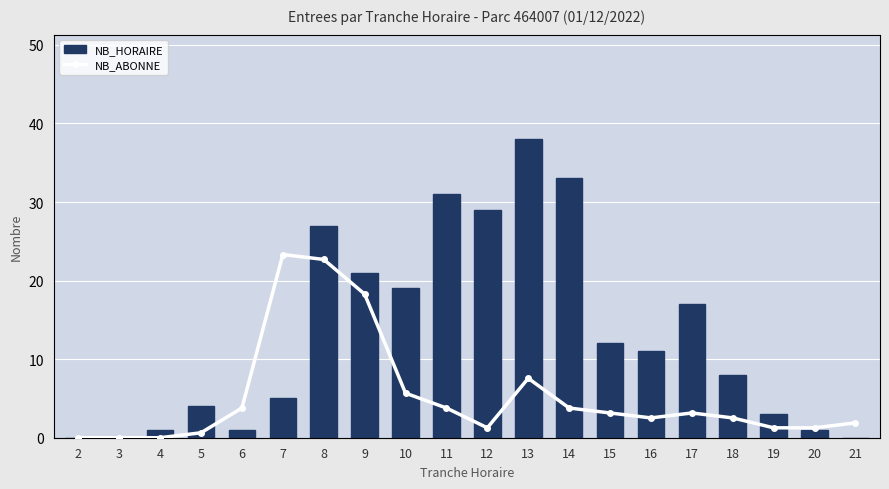

Which series has the widest spread of values?

NB_HORAIRE